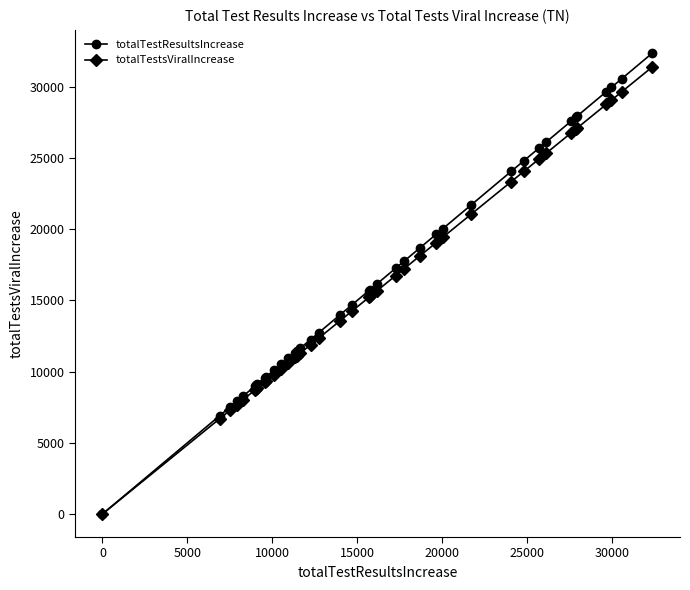

What is the highest value of the totalTestsViralIncrease series?

31392.1